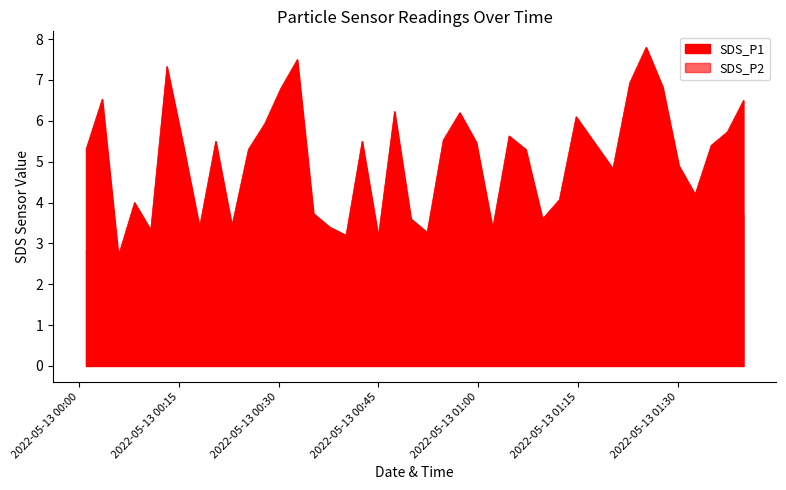

Rank the series at 2022/05/13 00:18:08 from lowest to highest value.

SDS_P2, SDS_P1